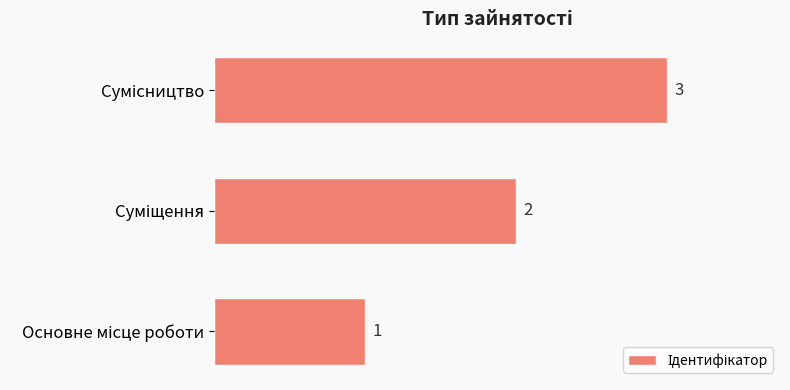

How many bars are there in total?

3